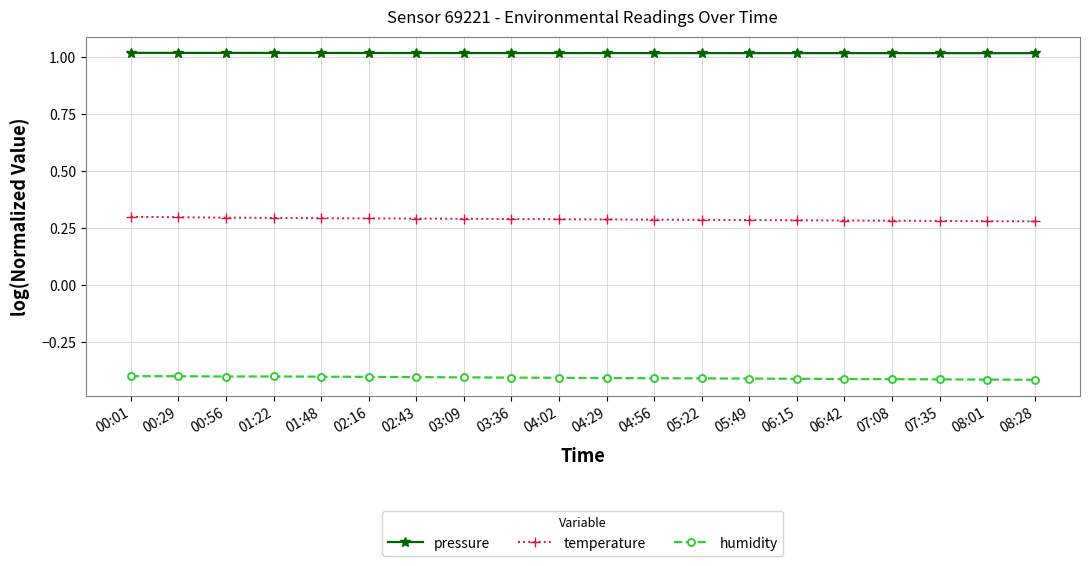

Which series has the largest range (max minus min)?

temperature